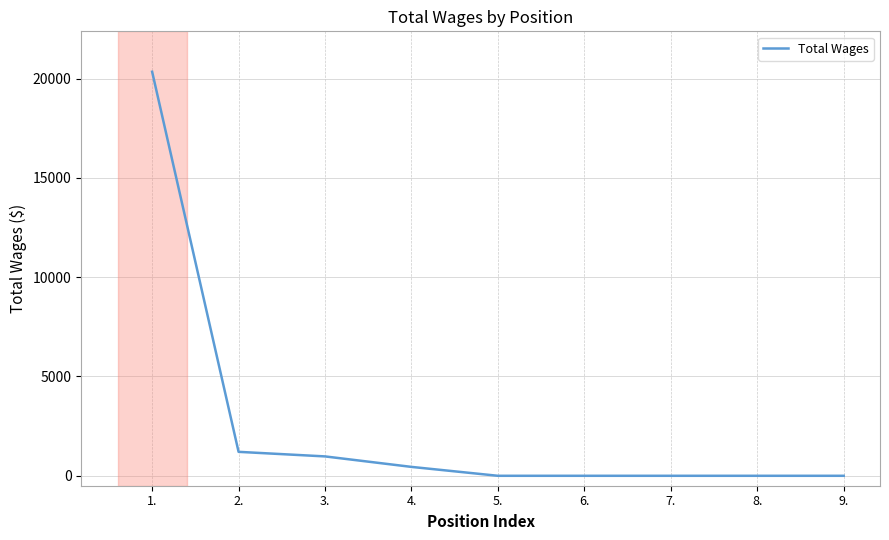

Reading right to left, what are all the values shown in this chart?

0	0	0	0	0	448	976	1206	20346